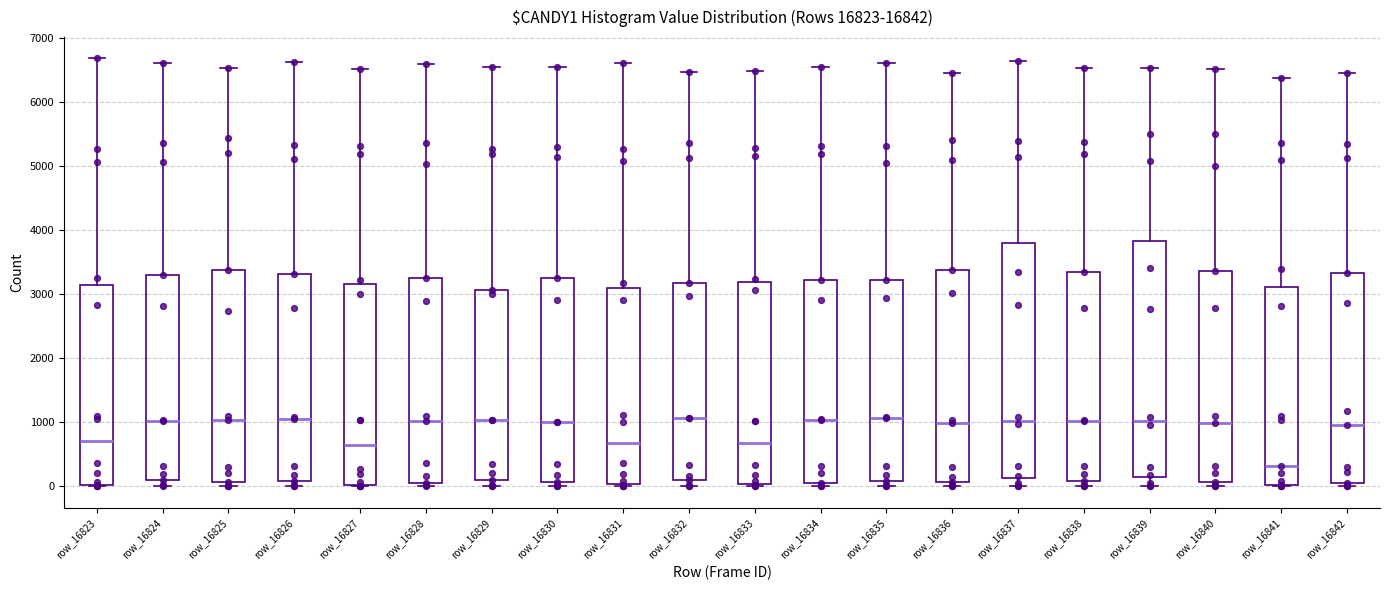

Reading left to right, read every box against the y-axis: the position of its median line, the range the box covers, and the ends of its whiskers. The values are not printed on the chart, so give them approximately, as read against the axis.

row_16823: median 700, box 0 to 3100, whiskers 0 to 6700
row_16824: median 1000, box 100 to 3300, whiskers 0 to 6600
row_16825: median 1000, box 100 to 3400, whiskers 0 to 6500
row_16826: median 1000, box 100 to 3300, whiskers 0 to 6600
row_16827: median 700, box 0 to 3200, whiskers 0 to 6500
row_16828: median 1000, box 0 to 3300, whiskers 0 (just below the box's lower edge) to 6600
row_16829: median 1000, box 100 to 3100, whiskers 0 to 6500
row_16830: median 1000, box 100 to 3300, whiskers 0 to 6500
row_16831: median 700, box 0 to 3100, whiskers 0 to 6600
row_16832: median 1100, box 100 to 3200, whiskers 0 to 6500
row_16833: median 700, box 0 to 3200, whiskers 0 (just below the box's lower edge) to 6500
row_16834: median 1000, box 100 to 3200, whiskers 0 to 6500
row_16835: median 1100, box 100 to 3200, whiskers 0 to 6600
row_16836: median 1000, box 100 to 3400, whiskers 0 to 6400
row_16837: median 1000, box 100 to 3800, whiskers 0 to 6600
row_16838: median 1000, box 100 to 3300, whiskers 0 to 6500
row_16839: median 1000, box 100 to 3800, whiskers 0 to 6500
row_16840: median 1000, box 100 to 3400, whiskers 0 to 6500
row_16841: median 300, box 0 to 3100, whiskers 0 to 6400
row_16842: median 1000, box 100 to 3300, whiskers 0 to 6500